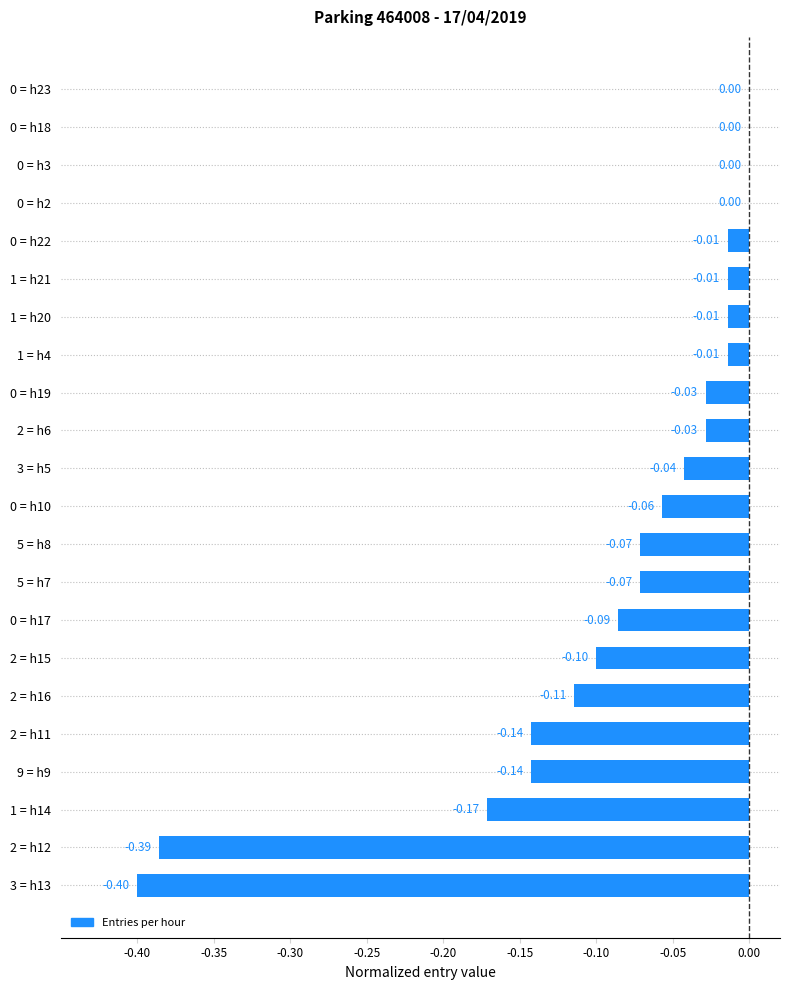

Which has a higher value, 2 = h15 or 5 = h8?

5 = h8